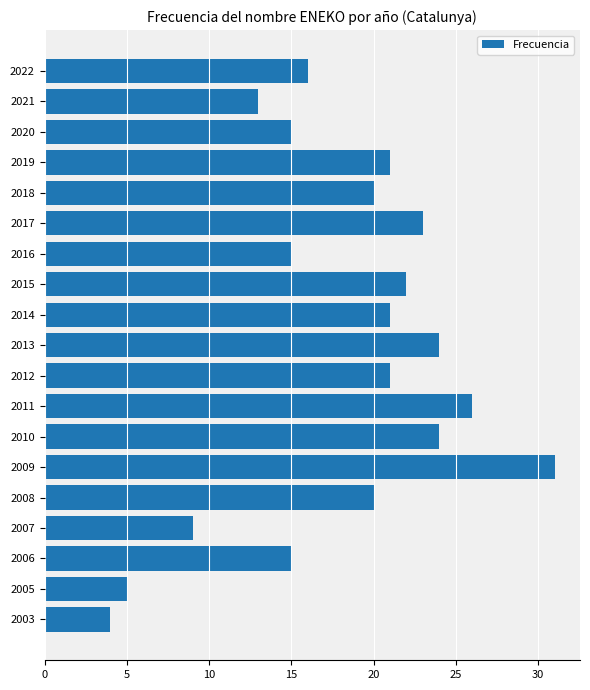

Are the bars horizontal?

Yes